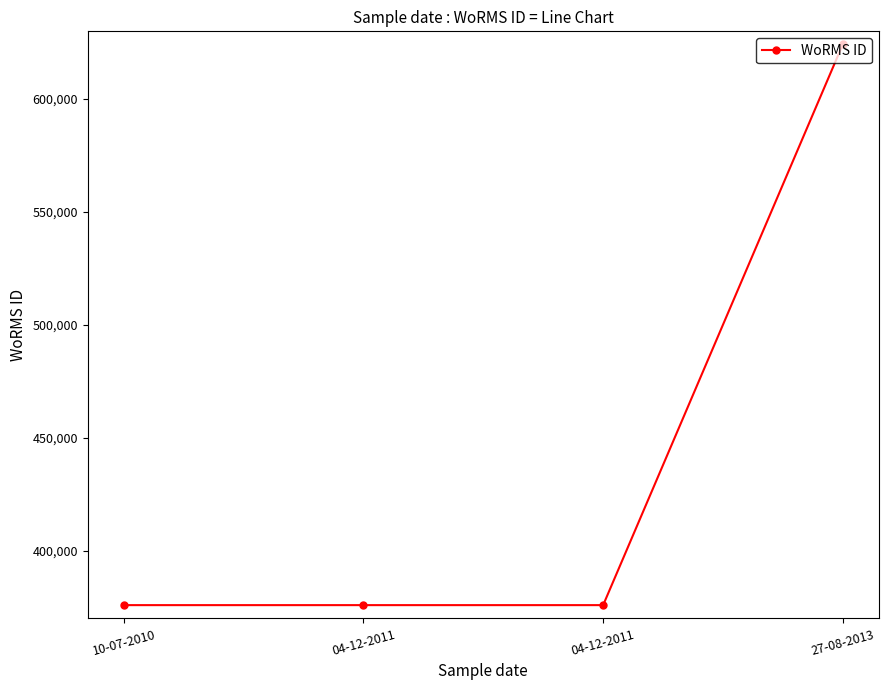

Approximately how many times larger is the value at 04-12-2011 compared to 10-07-2010?

1.0